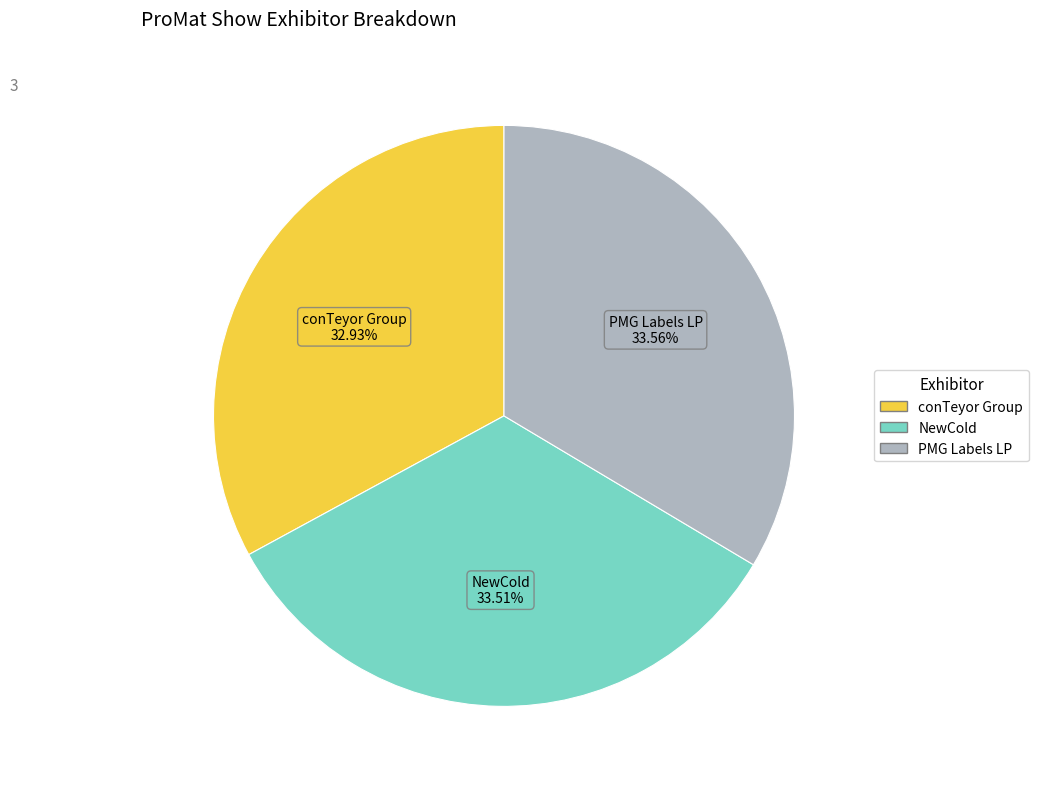

To the nearest percent, what portion does NewCold represent?

34%